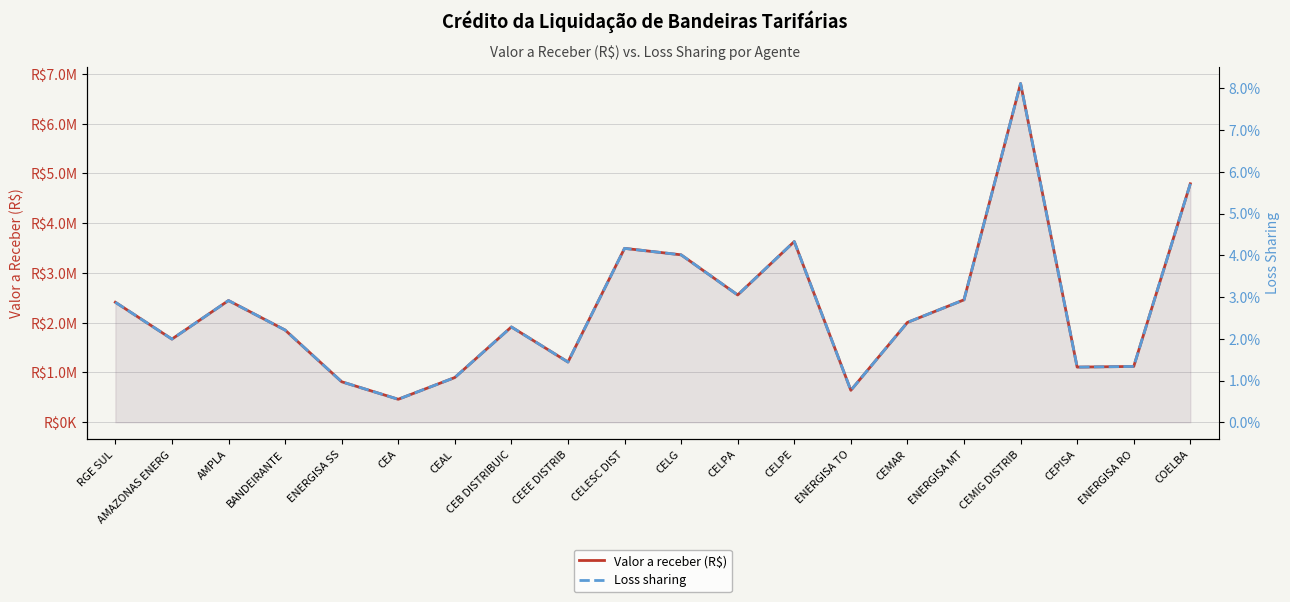

How many series are shown in this chart?

2